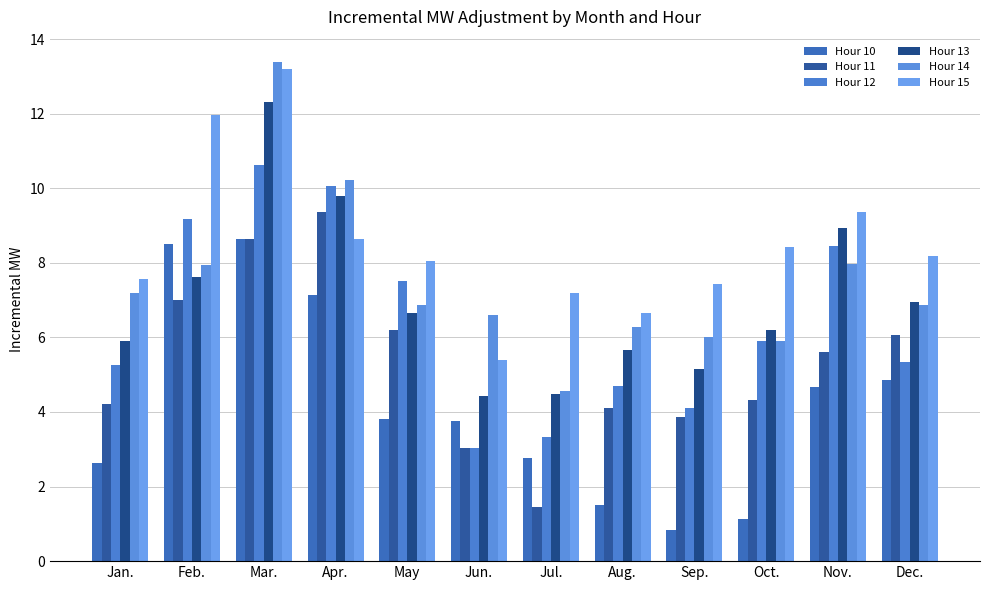

At Aug., list the series in order from smallest to largest.

Hour 10, Hour 11, Hour 12, Hour 13, Hour 14, Hour 15